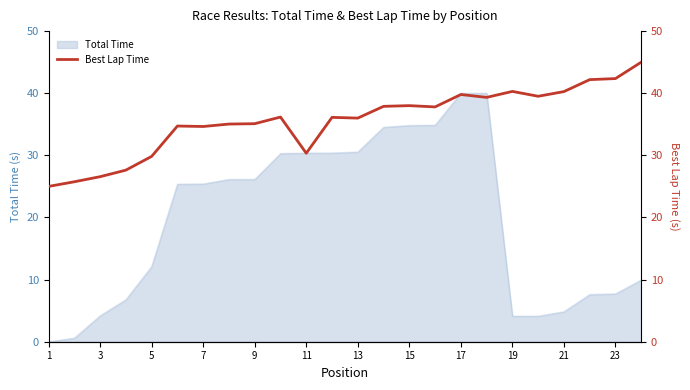

True or false: Total Time has a value of 1.9 at 19.

False